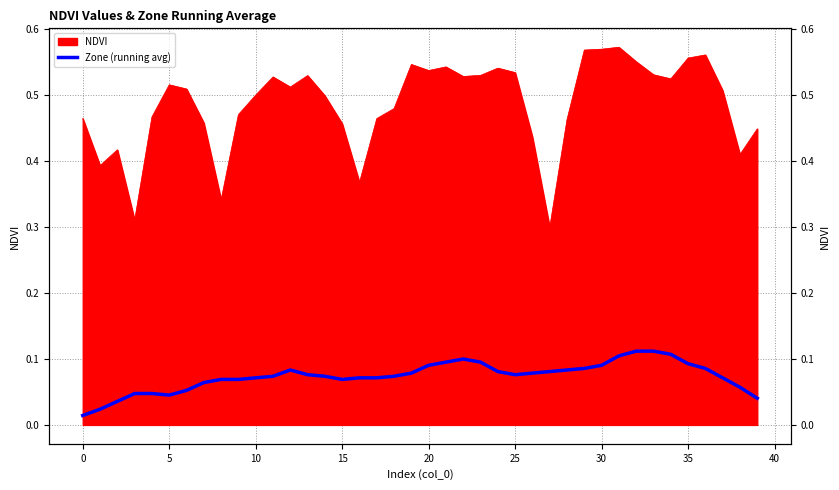

True or false: the data has more than 1 interior local peaks.

True